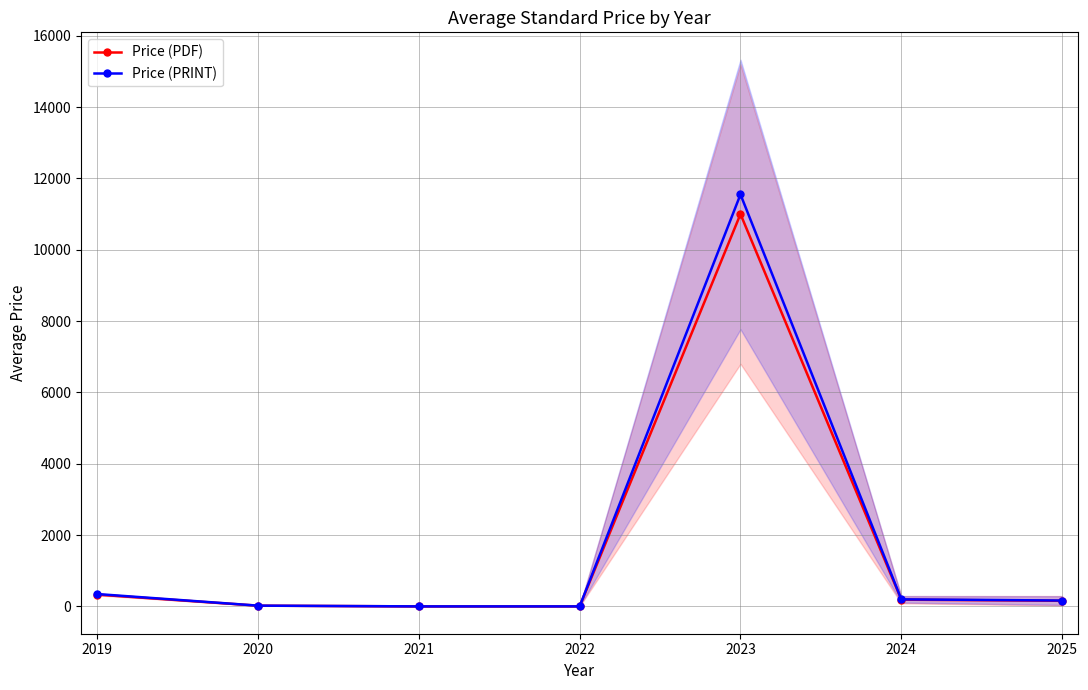

What is the spread (max minus min) of values at 2019?

16.5